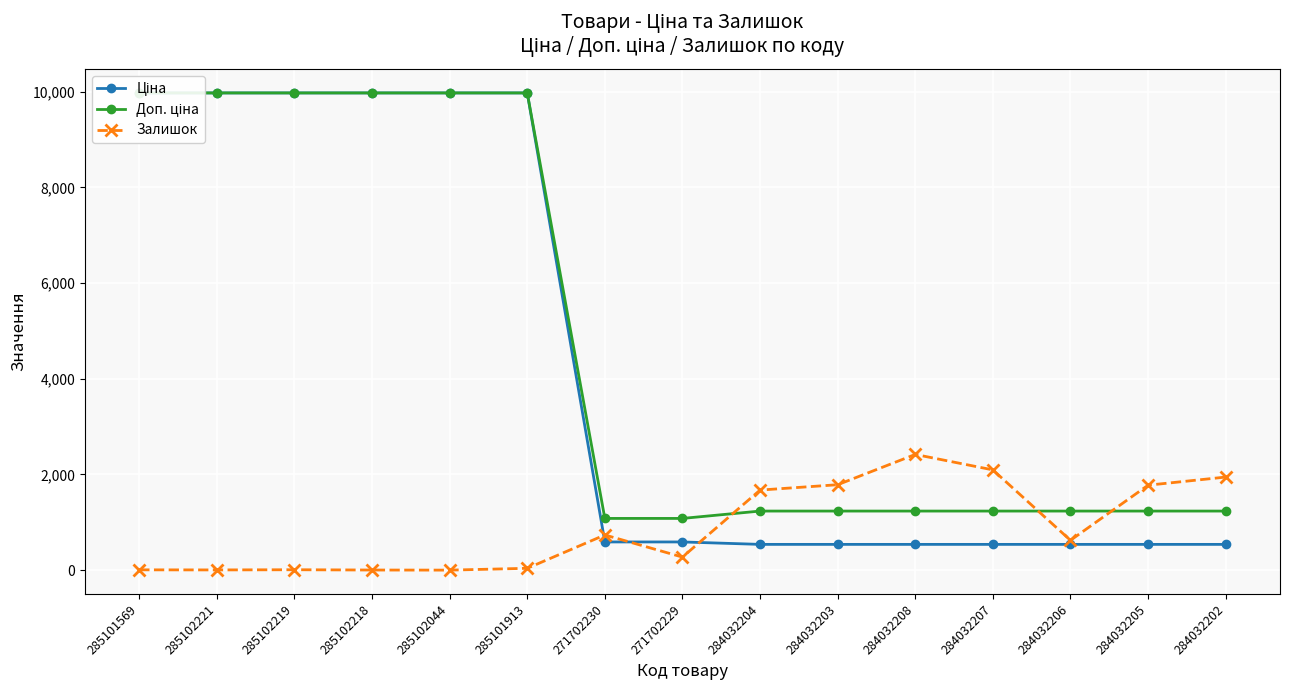

True or false: Ціна and Доп. ціна intersect in this chart.

False